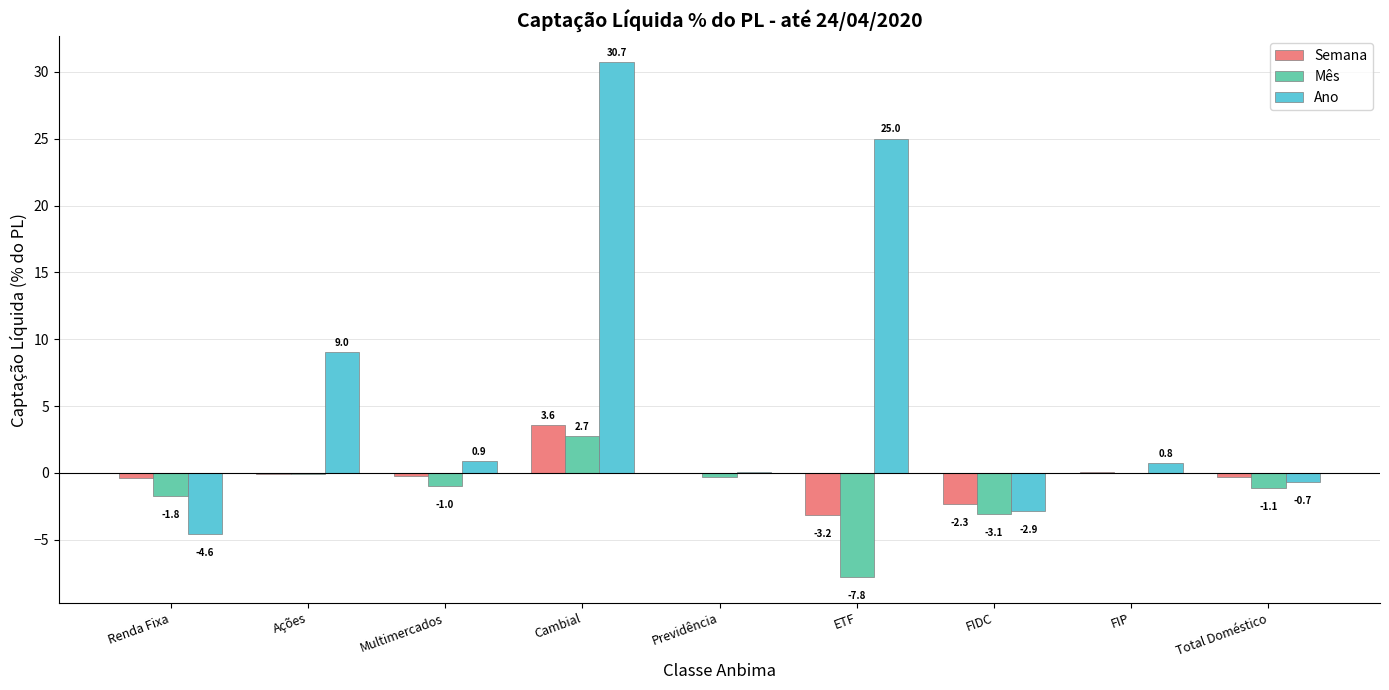

What is the sum of all Ano values?

58.3